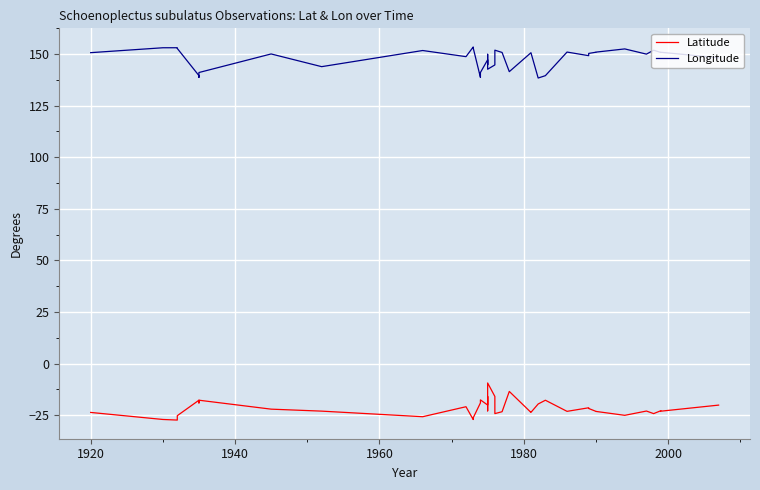

How many data points in Latitude are above -22?

18